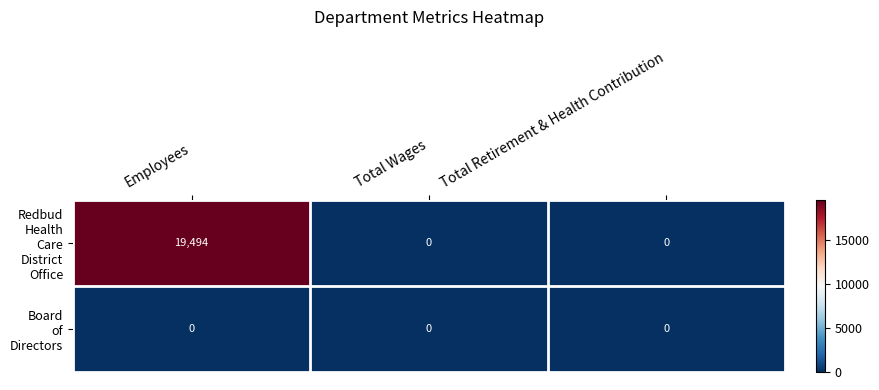

At which category is the sum across all series the highest?

Employees